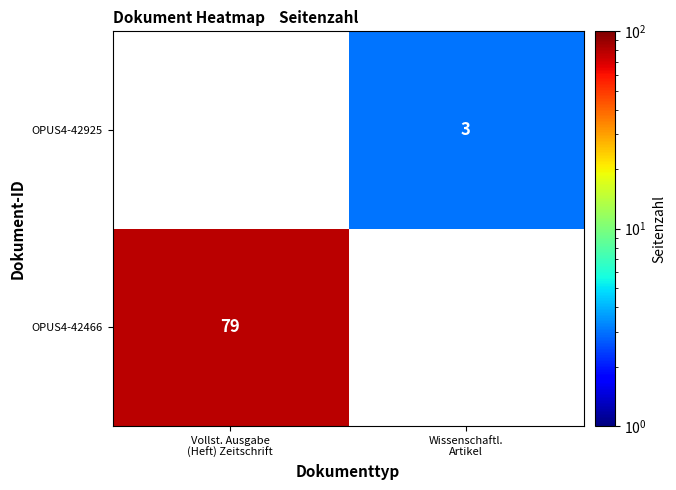

Rank the series by their maximum value, from highest to lowest.

OPUS4-42466, OPUS4-42925